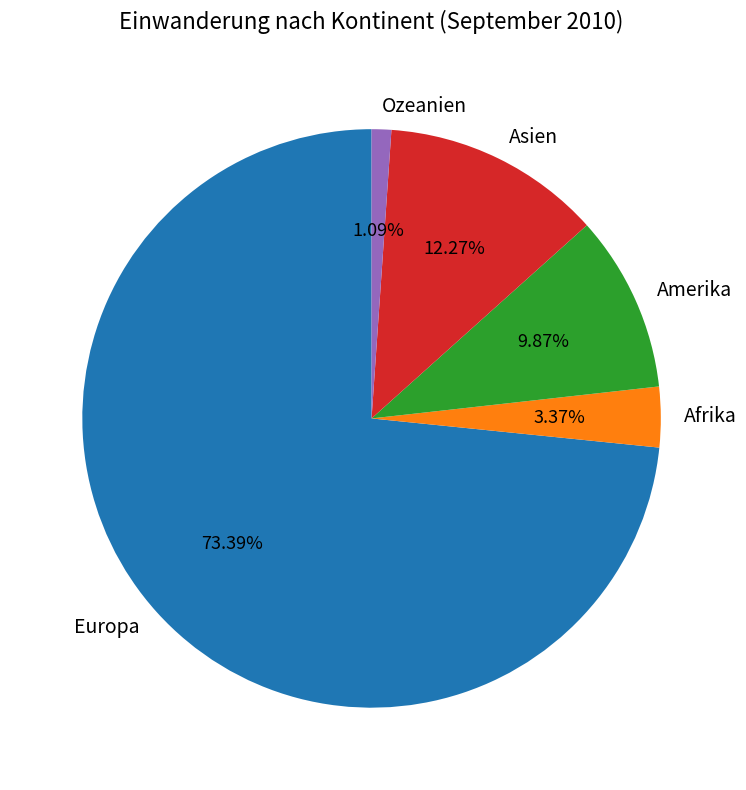

What is the largest slice in the pie chart?

Europa